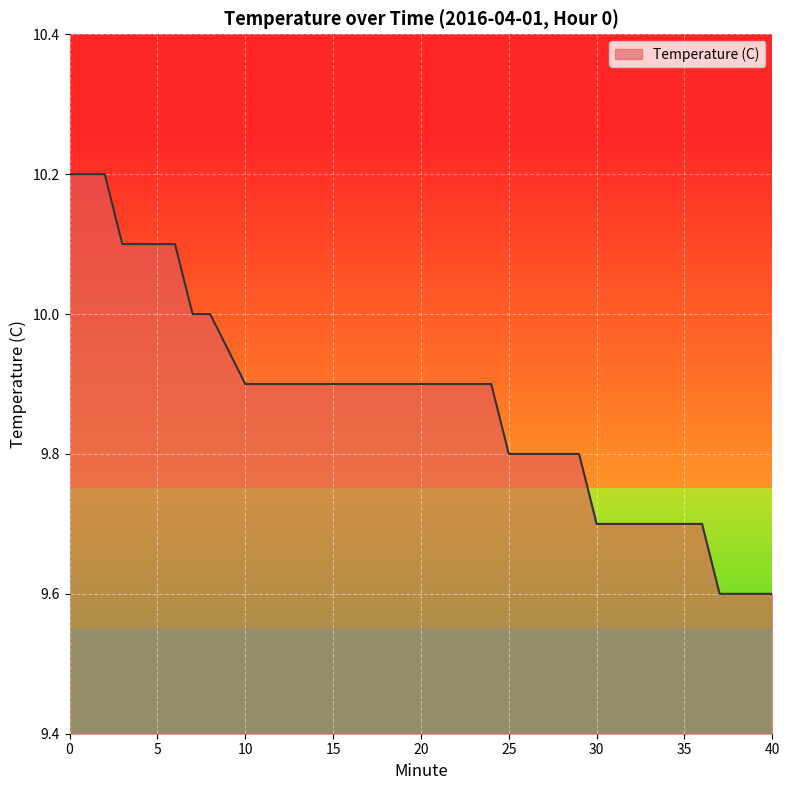

What is the difference between the maximum and minimum values?

0.6